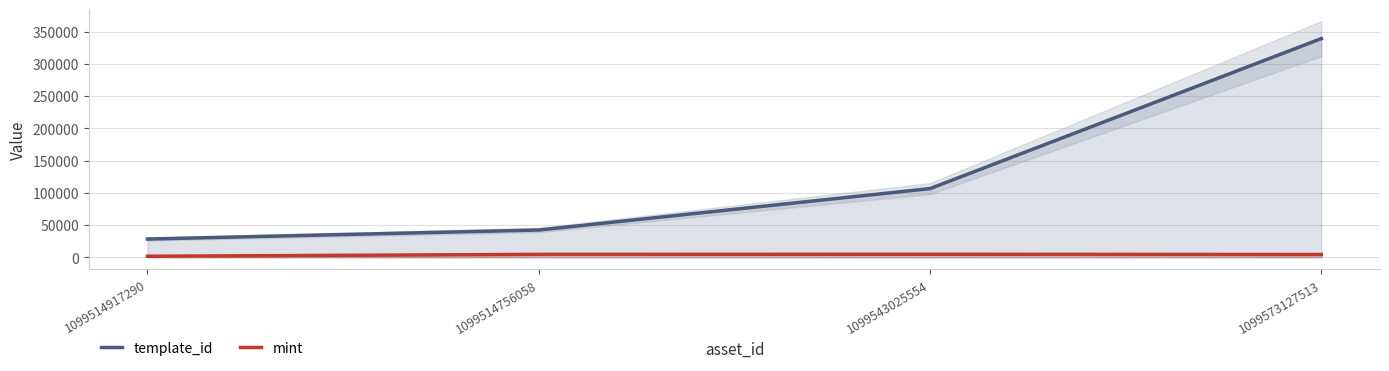

Which category has the lowest value in the template_id series?

1099514917290